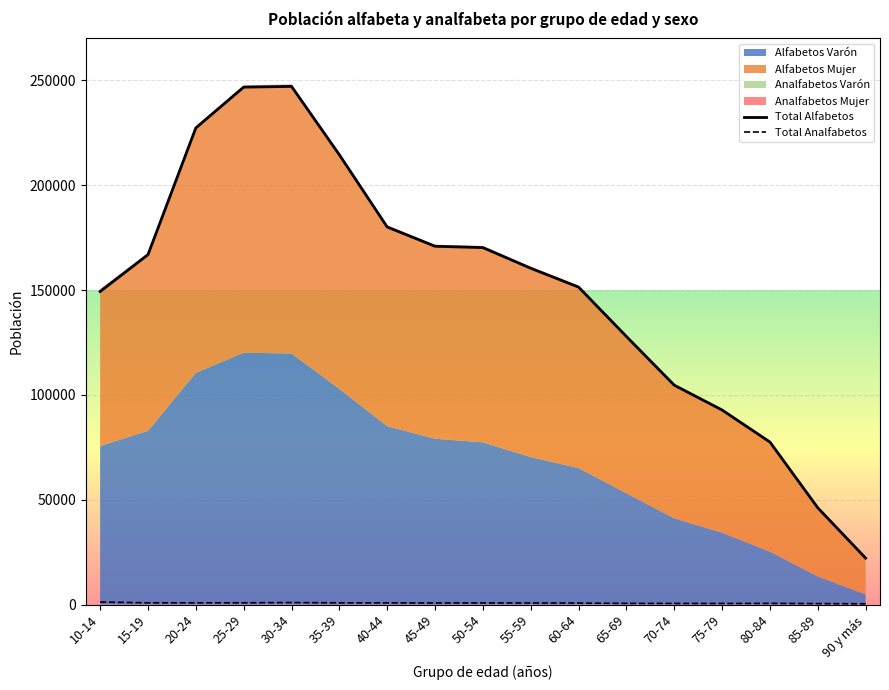

What is the smallest value displayed?

368